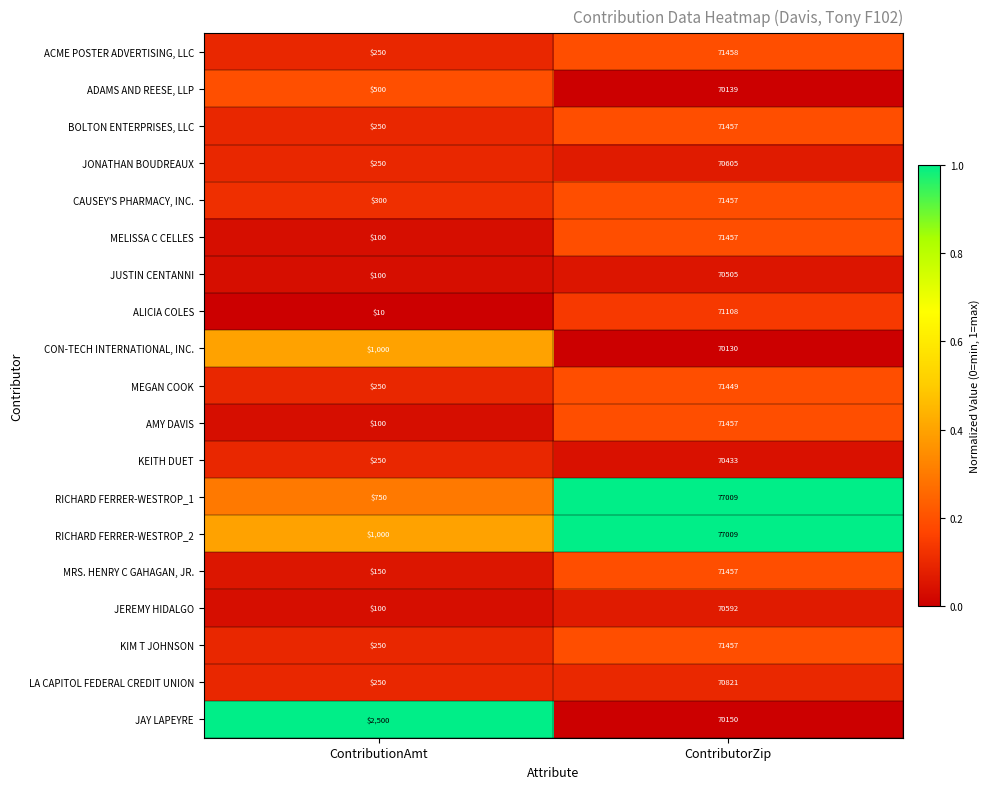

At which category is the sum across all series the highest?

ContributorZip